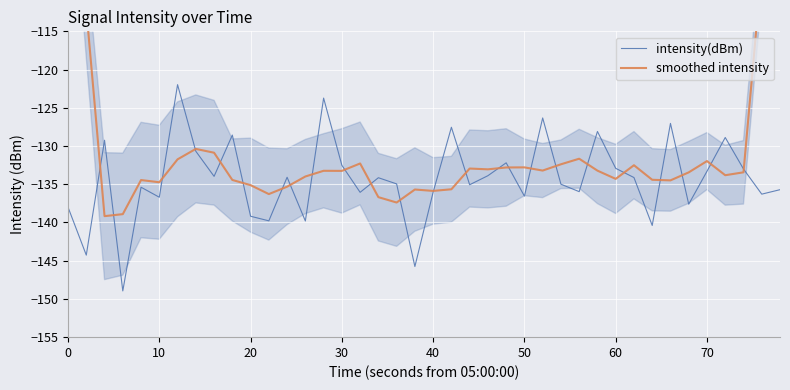

What is the minimum value for intensity(dBm)?

-149.0